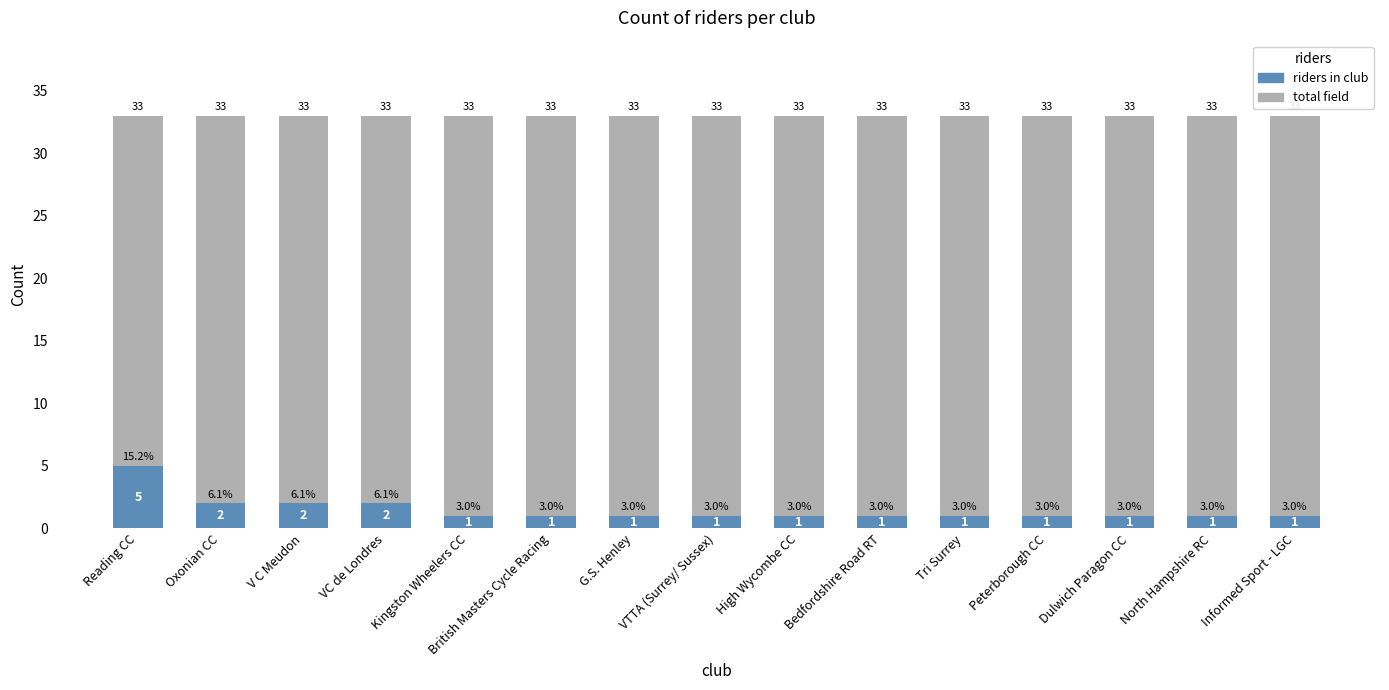

What is the label of the 7th bar from the left?

G.S. Henley